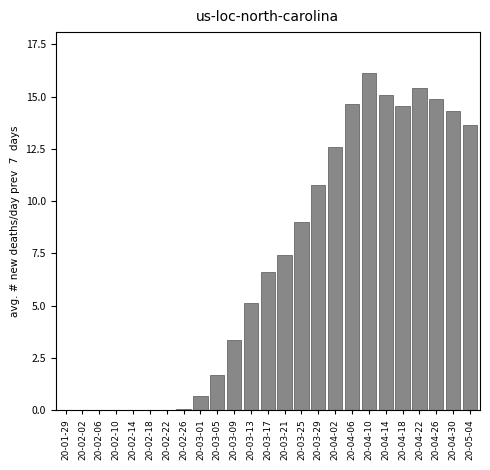

At which category does the chart reach its peak across all series?

20-04-10